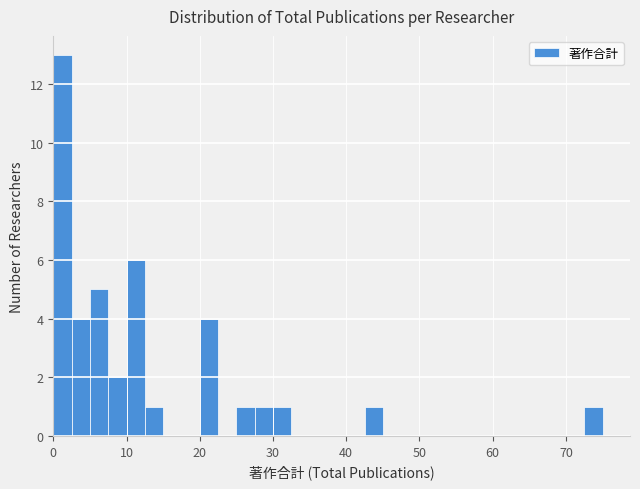

Read against the x-axis, roughly where is the centre of the tallest bar?

1